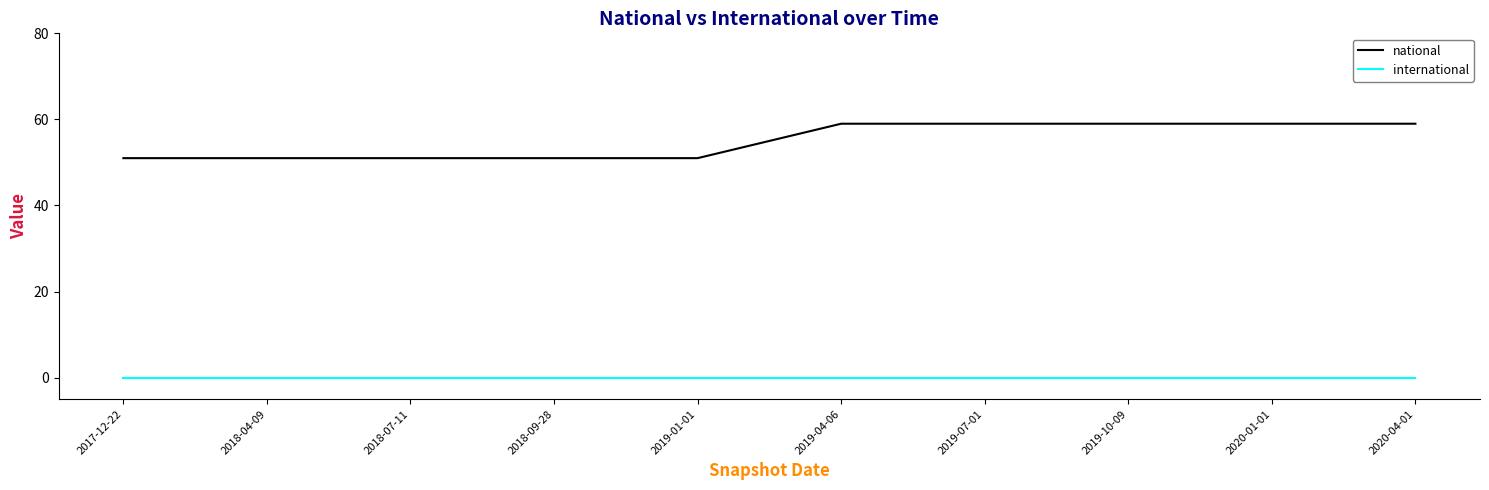

Is it true that national equals 70 at 2018-07-11?

False